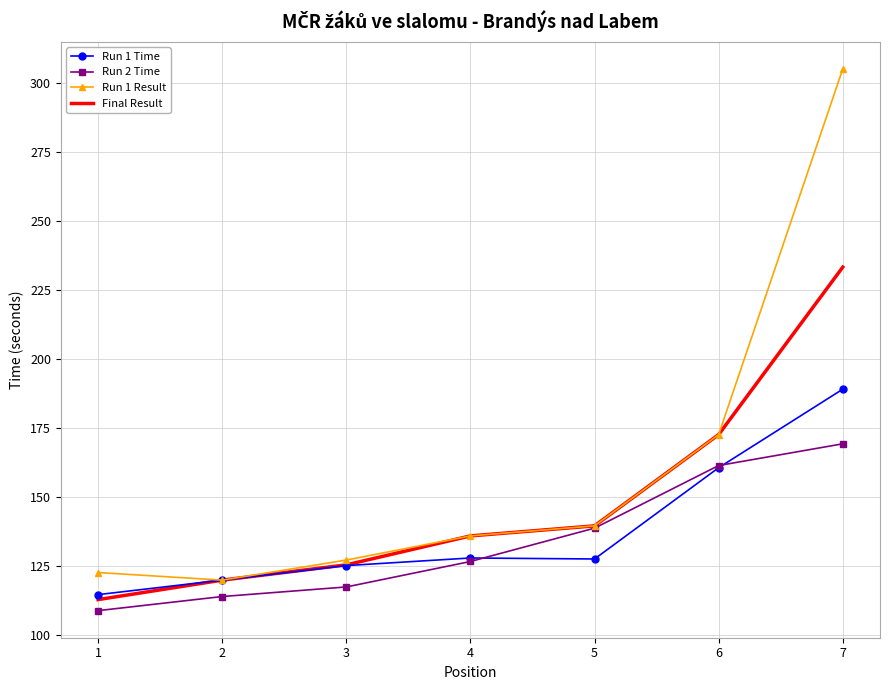

List the series in order of their peak value, highest first.

Run 1 Result, Final Result, Run 1 Time, Run 2 Time